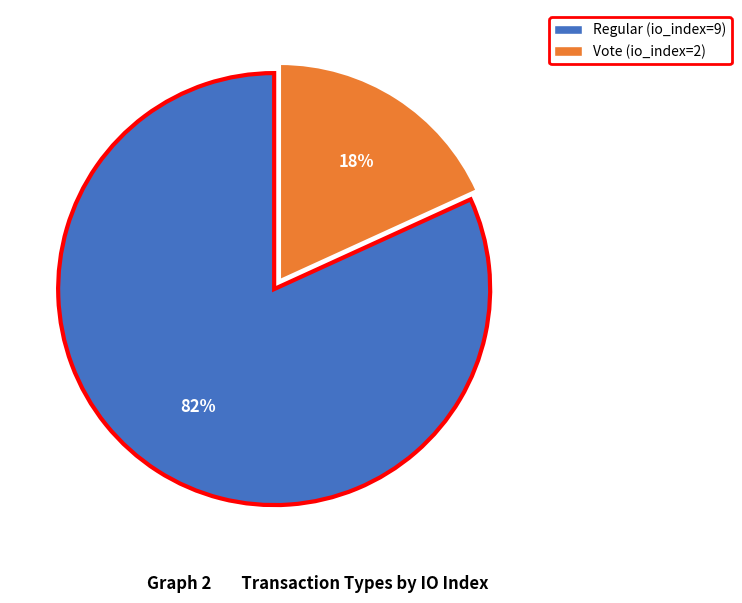

To the nearest percent, what is the difference between the Regular (io_index=9) and Vote (io_index=2) slice percentages?

64%